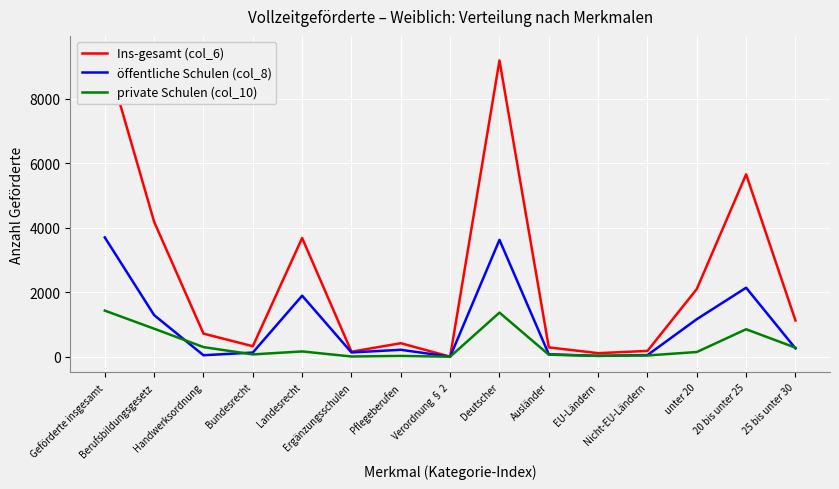

True or false: Ins-gesamt (col_6) and private Schulen (col_10) cross at least once.

False